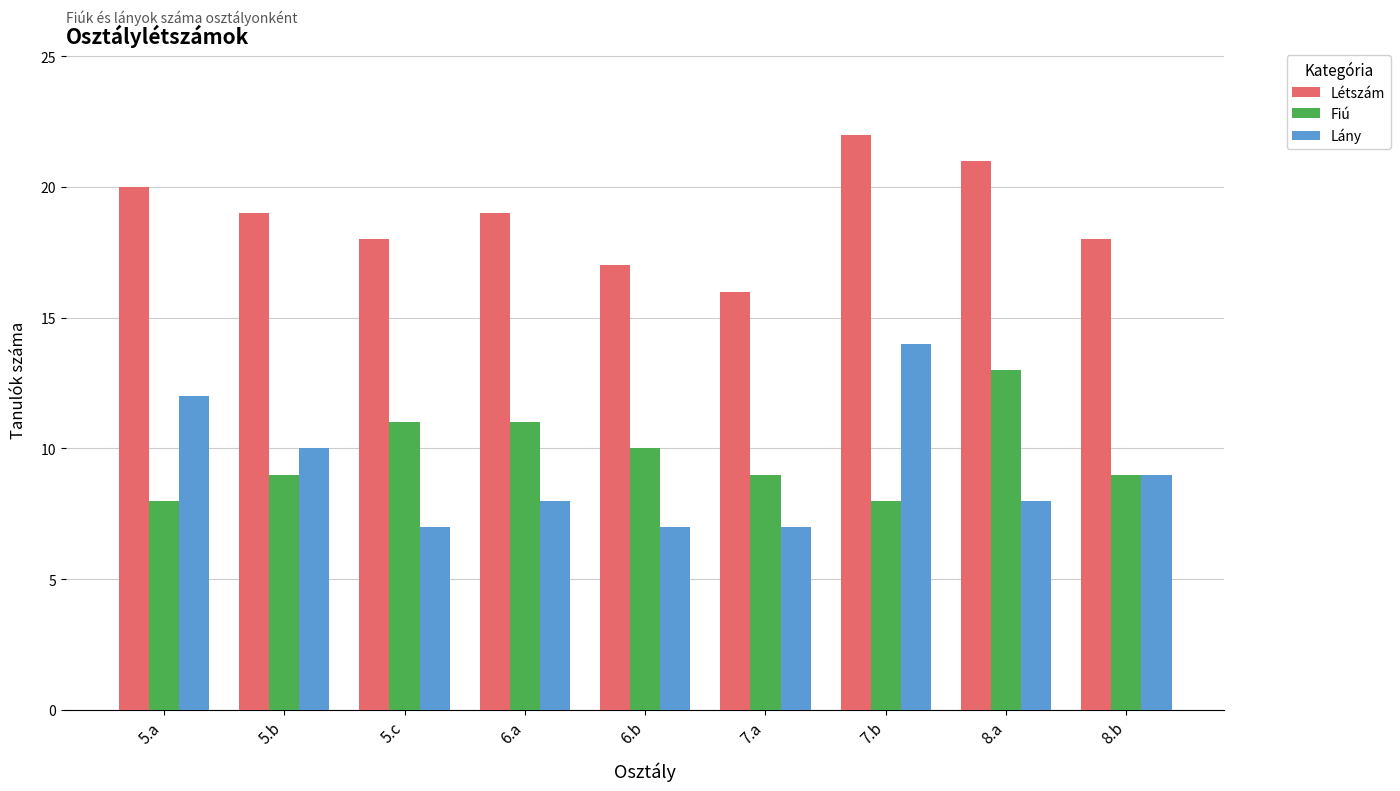

Which series has the largest range (max minus min)?

Lány